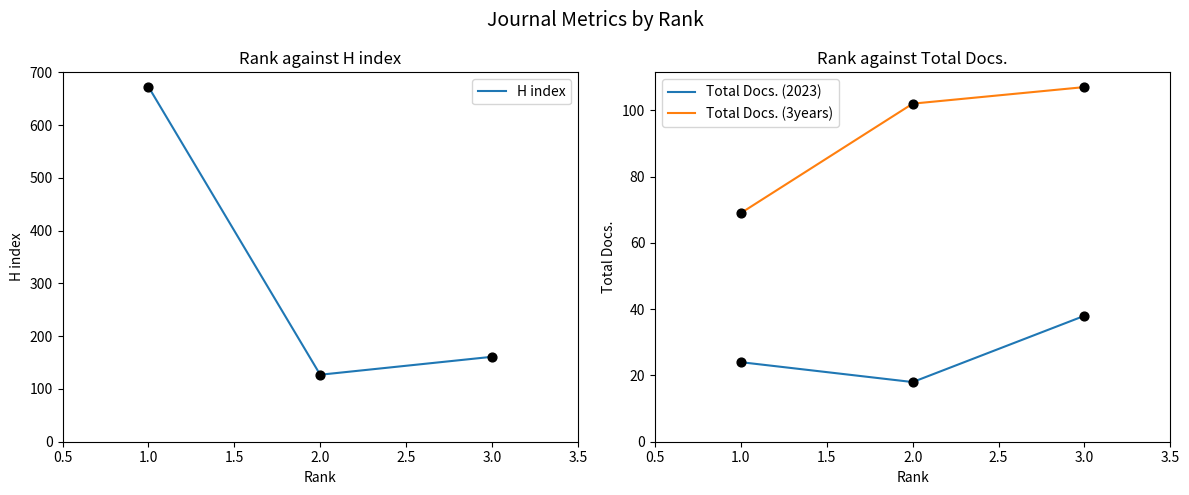

What are all the series names shown in the legend?

H index, Total Docs. (2023), Total Docs. (3years)